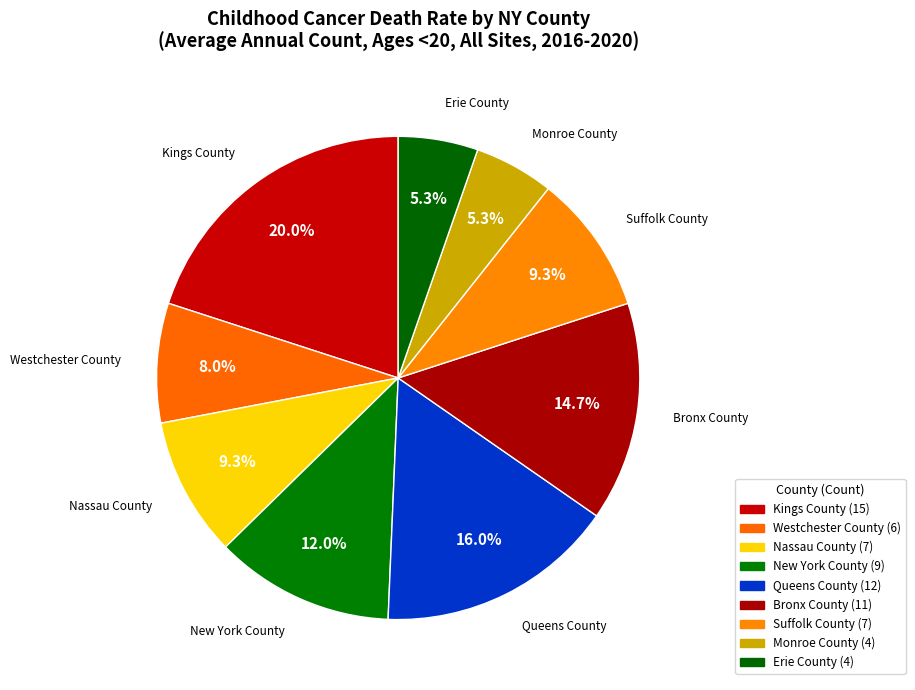

Count the number of slices in the pie.

9